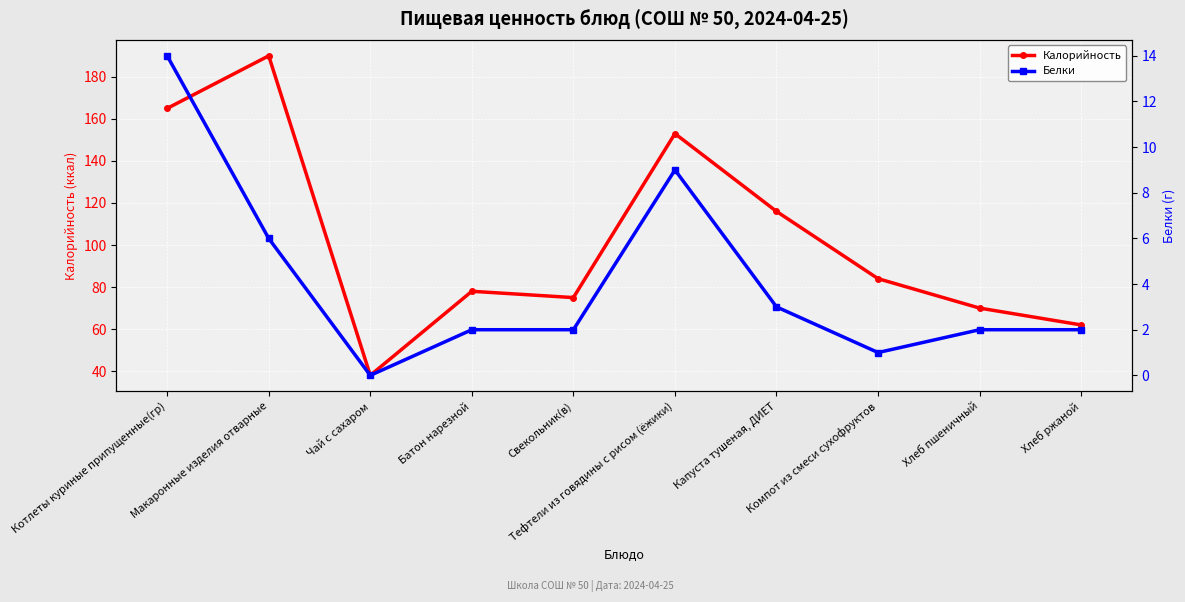

Read the Калорийность value at Компот из смеси сухофруктов, to the nearest 5.

85